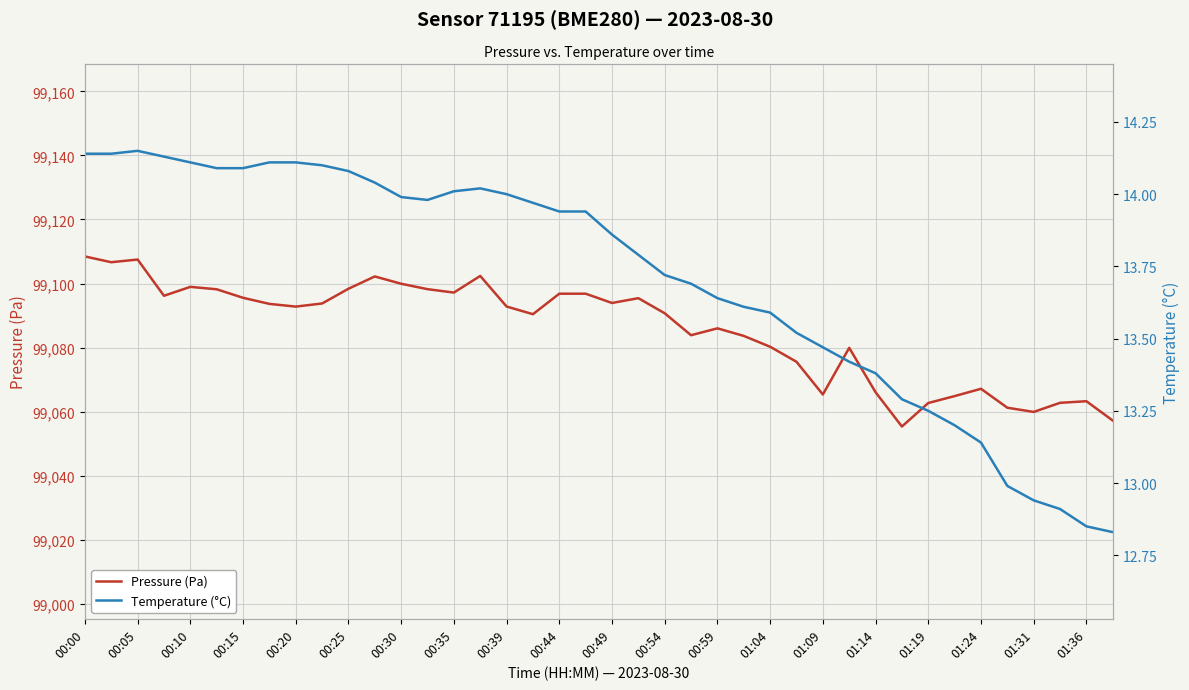

Which series has the widest spread of values?

Pressure (Pa)